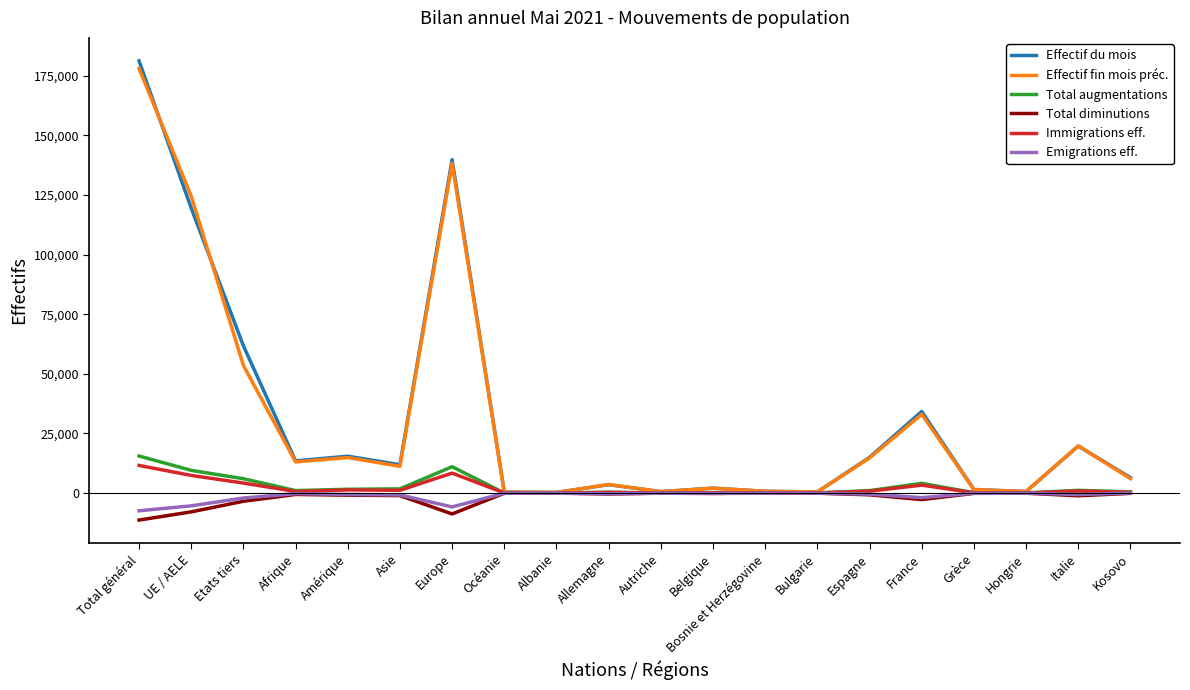

What is the minimum value shown in the chart?

-11309